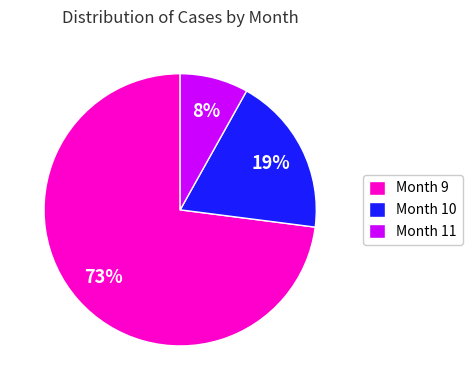

Which slice represents more than half of the pie?

Month 9